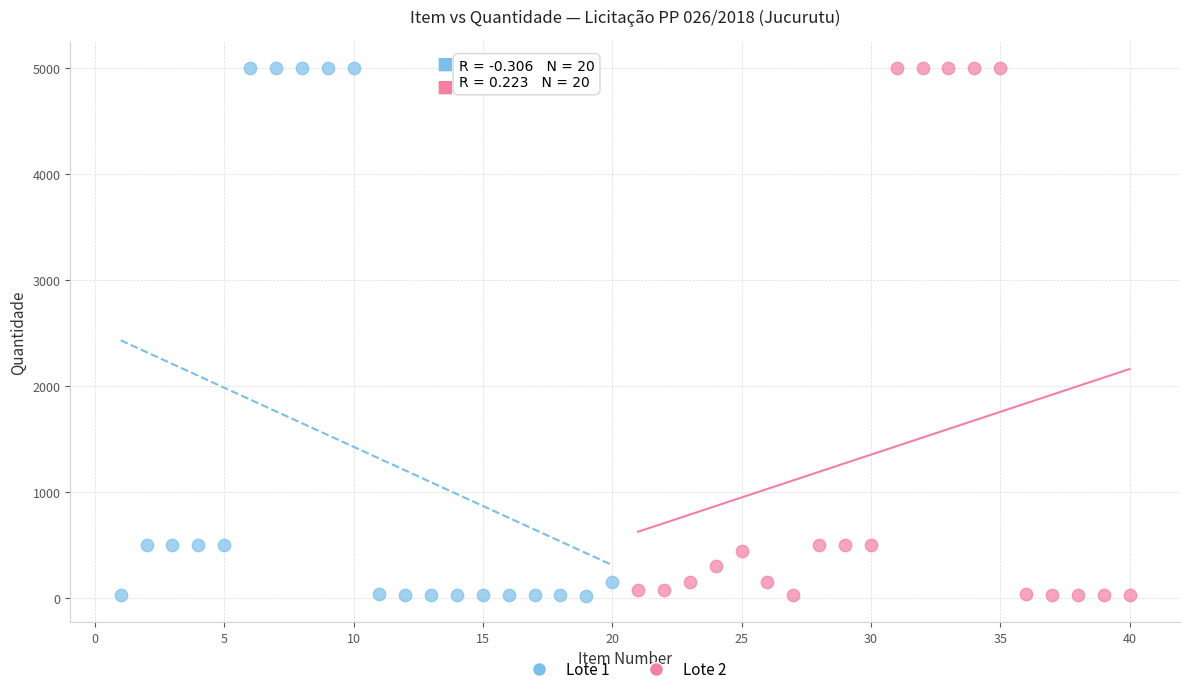

Which series has the largest Y range (max minus min)?

Lote 1